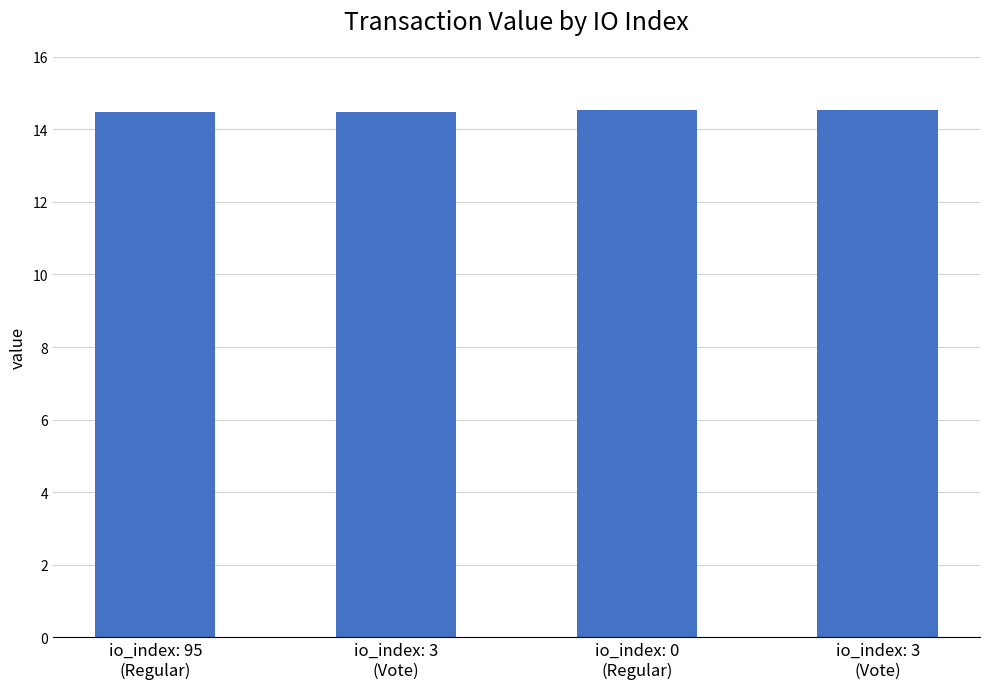

Which has a higher value, io_index: 3
(Vote) or io_index: 3
(Vote)?

io_index: 3
(Vote)